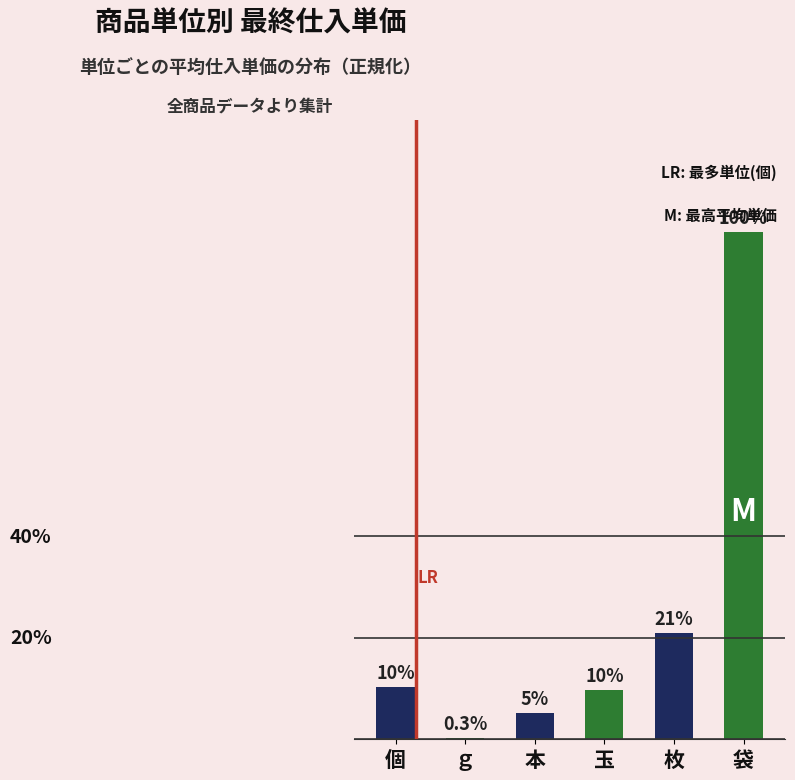

Reading left to right, transcribe all the data shown in this chart.

38.8	1.0	19.4	36.5	79.0	377.5